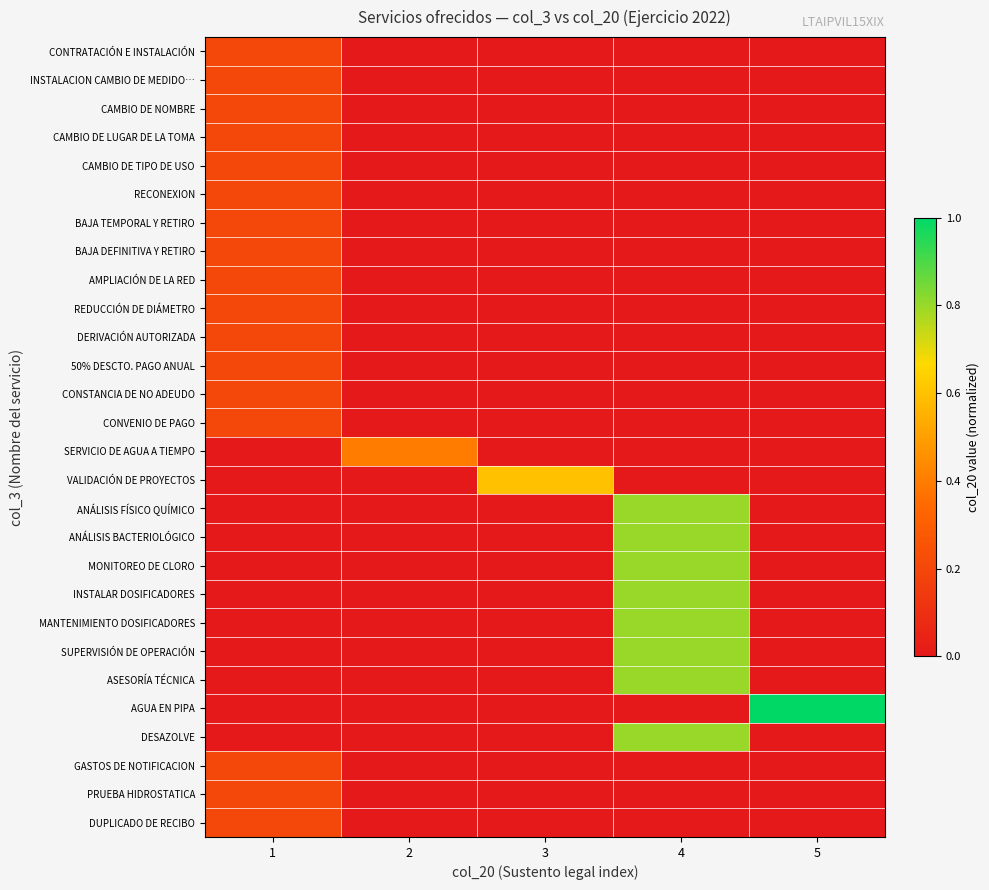

At which category is the sum across all series the highest?

4